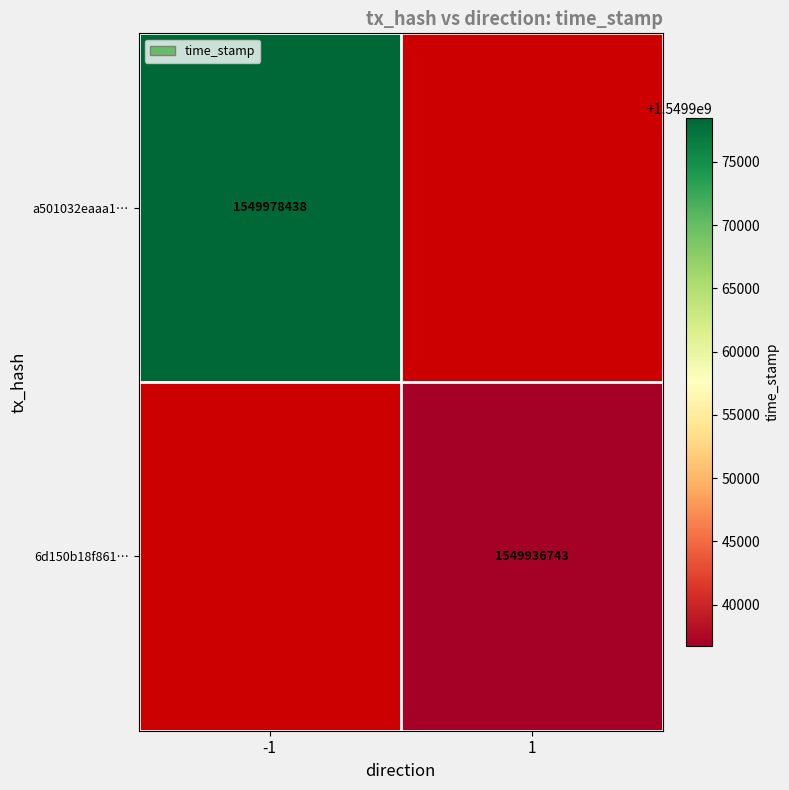

Is it true that 6d150b18f861… equals 546510842 at 1?

False